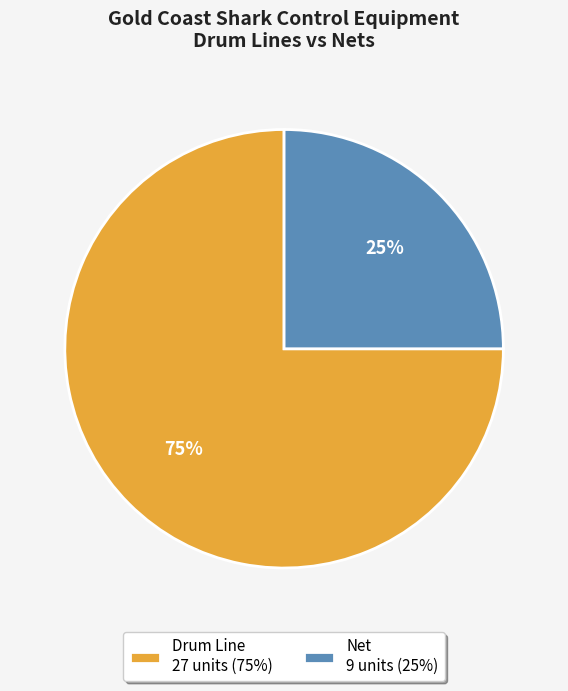

To the nearest percent, what is the average slice percentage?

50%